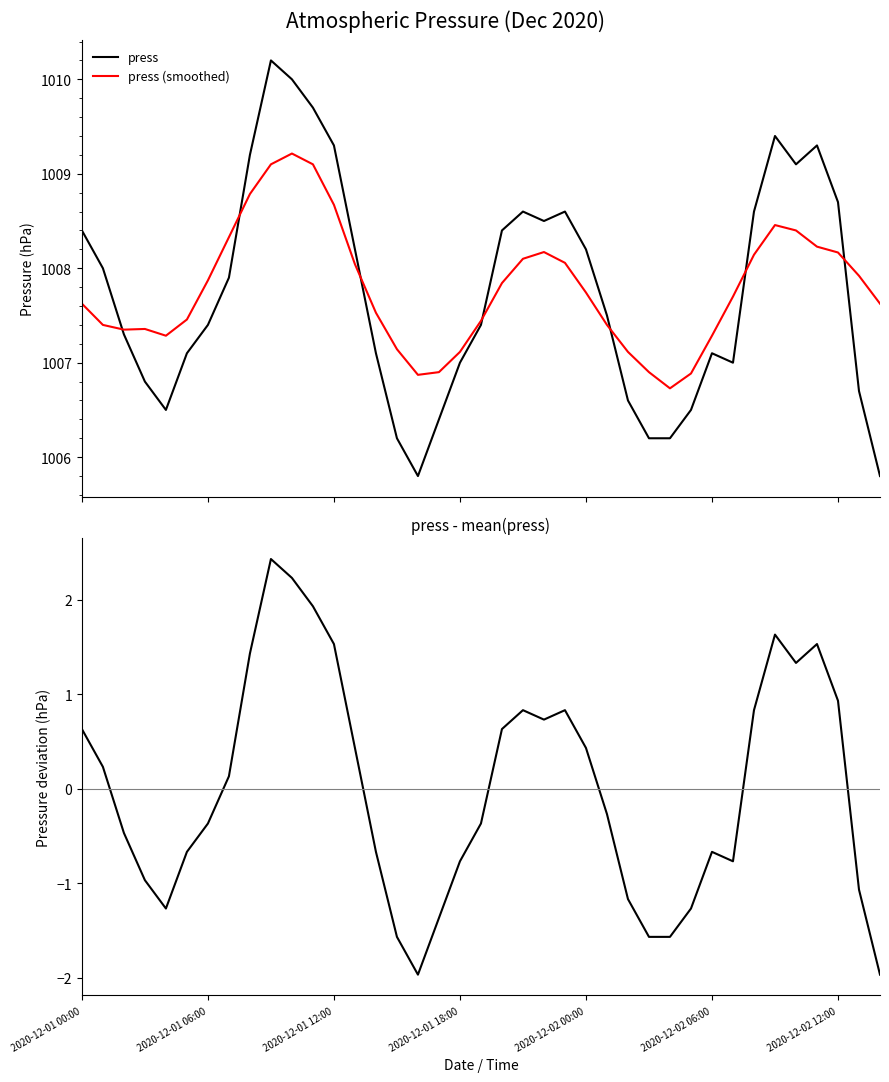

What is the label of the 26th point from the left?

25